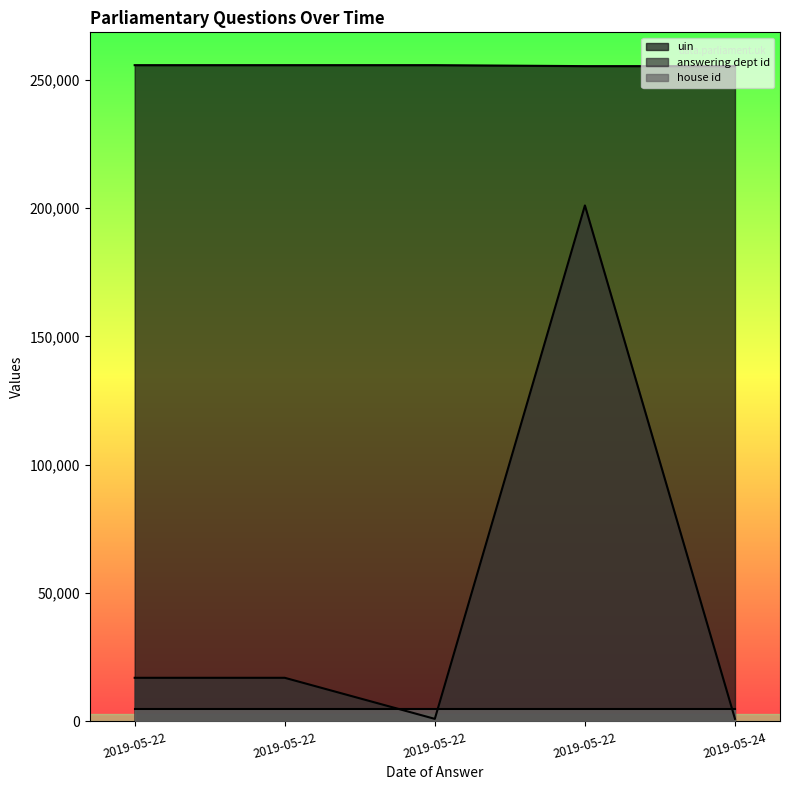

Is the value of answering dept id at 2019-05-24 greater than the value of uin at 2019-05-22?

No